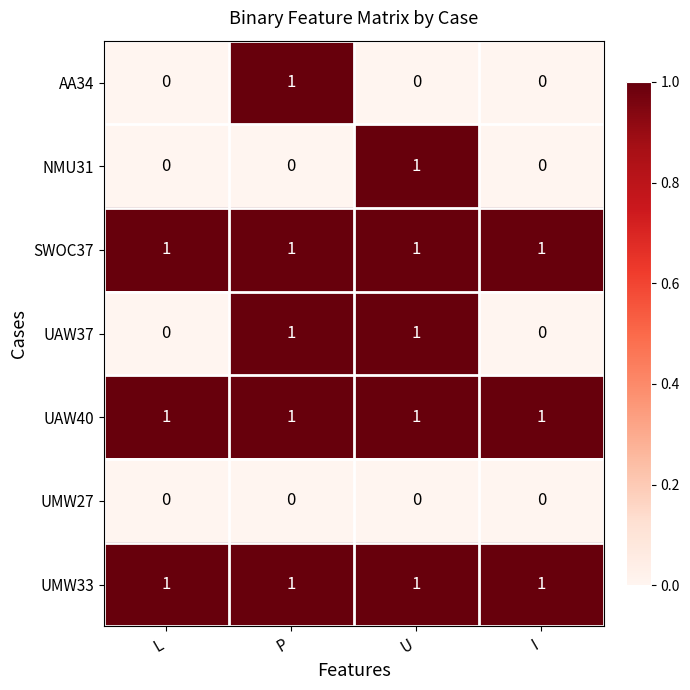

Is the value of AA34 at L greater than the value of UMW33 at I?

No